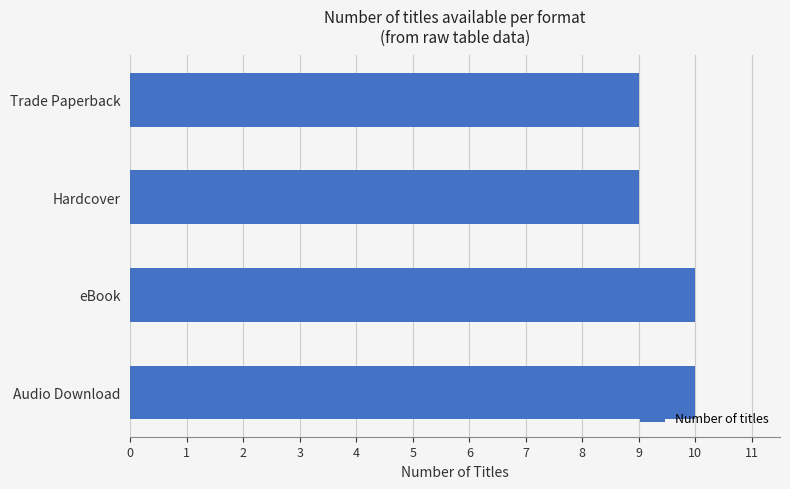

What is the minimum value shown in the chart?

9